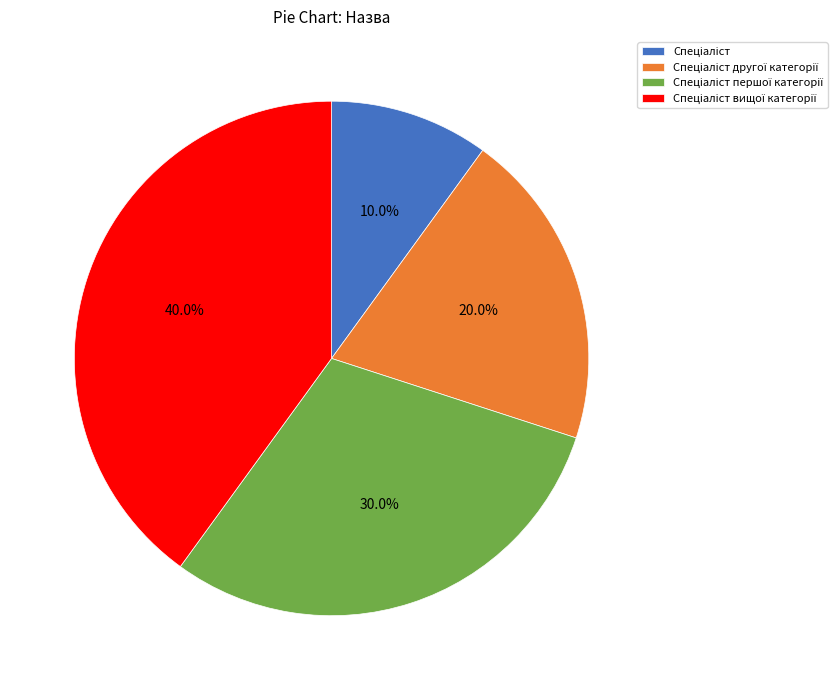

How many segments does this pie chart have?

4